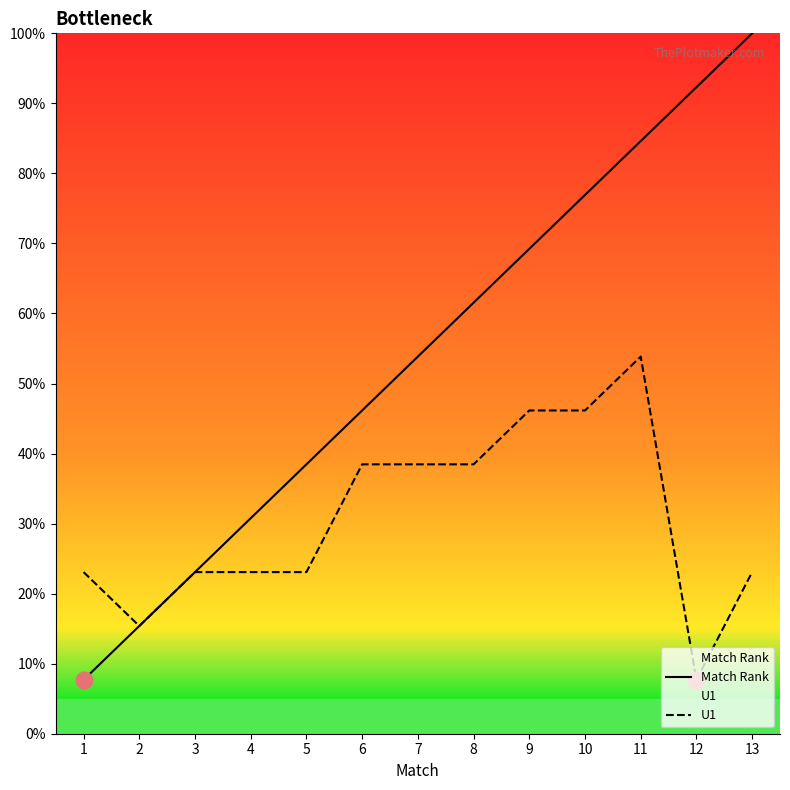

Which series changed the most between 4 and 13?

Match Rank